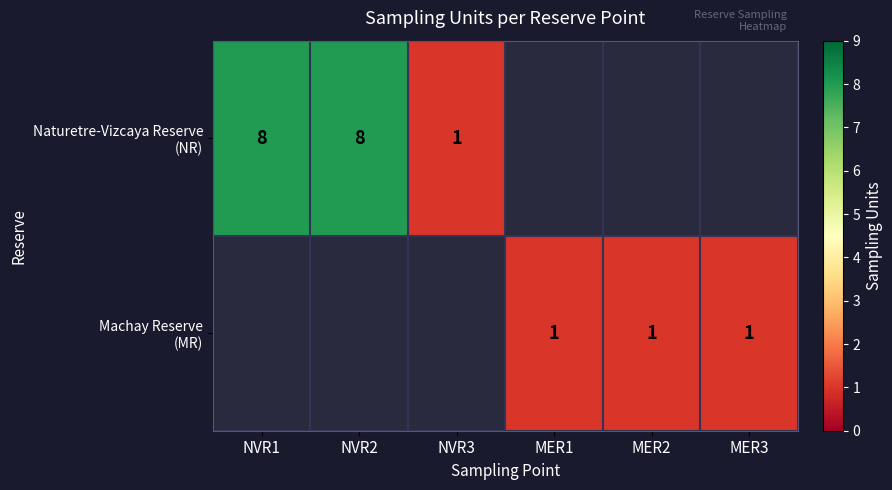

Rank the series at MER1 from lowest to highest value.

Naturetre-Vizcaya Reserve (NR), Machay Reserve (MR)